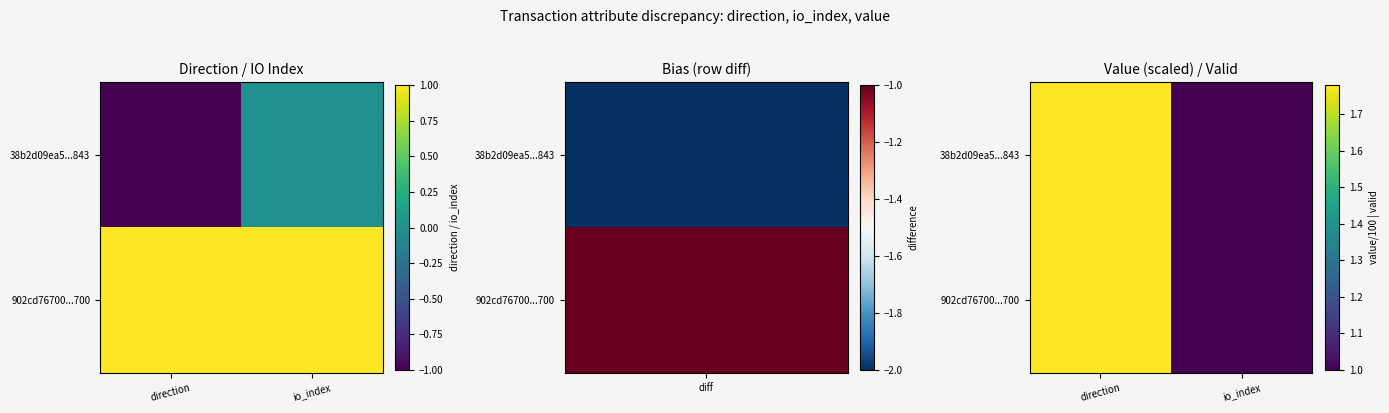

What is the total value across all series at io_index?

2.0